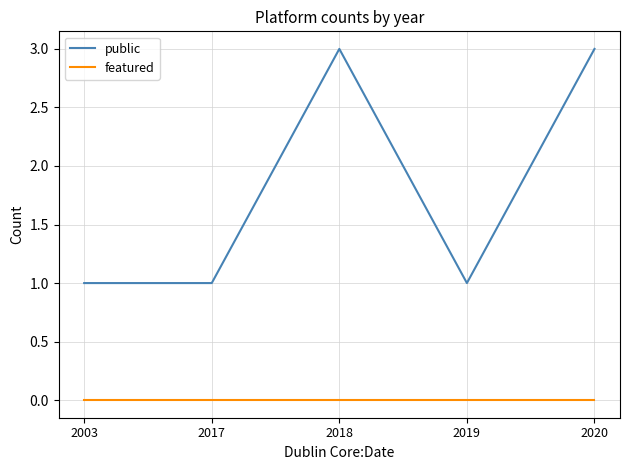

How many lines are shown in the chart?

2